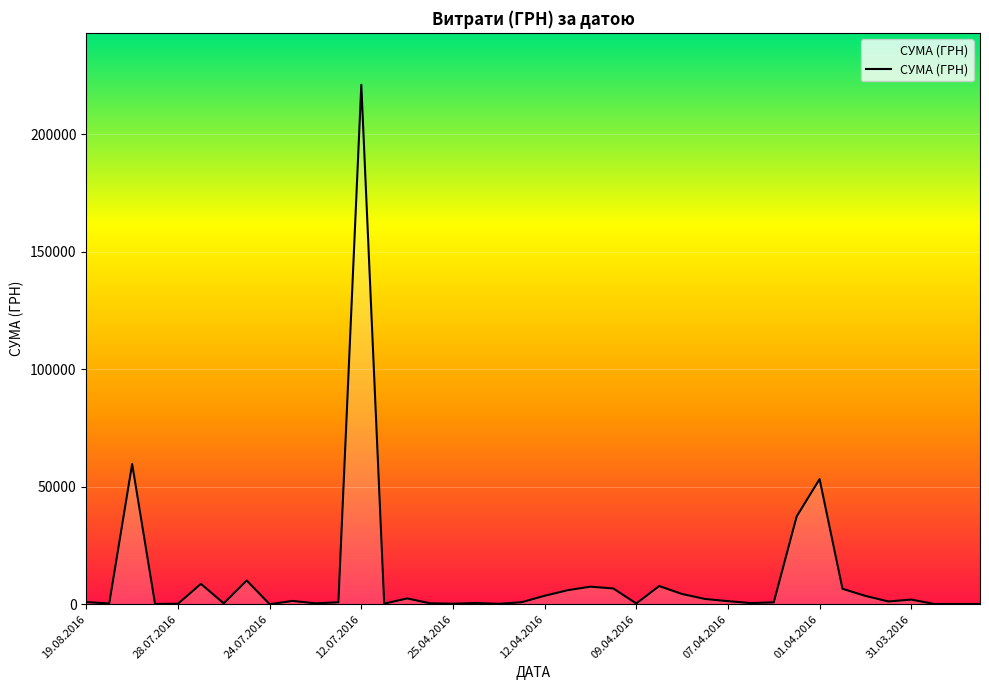

What is the difference between the second highest and second lowest values?

59595.7